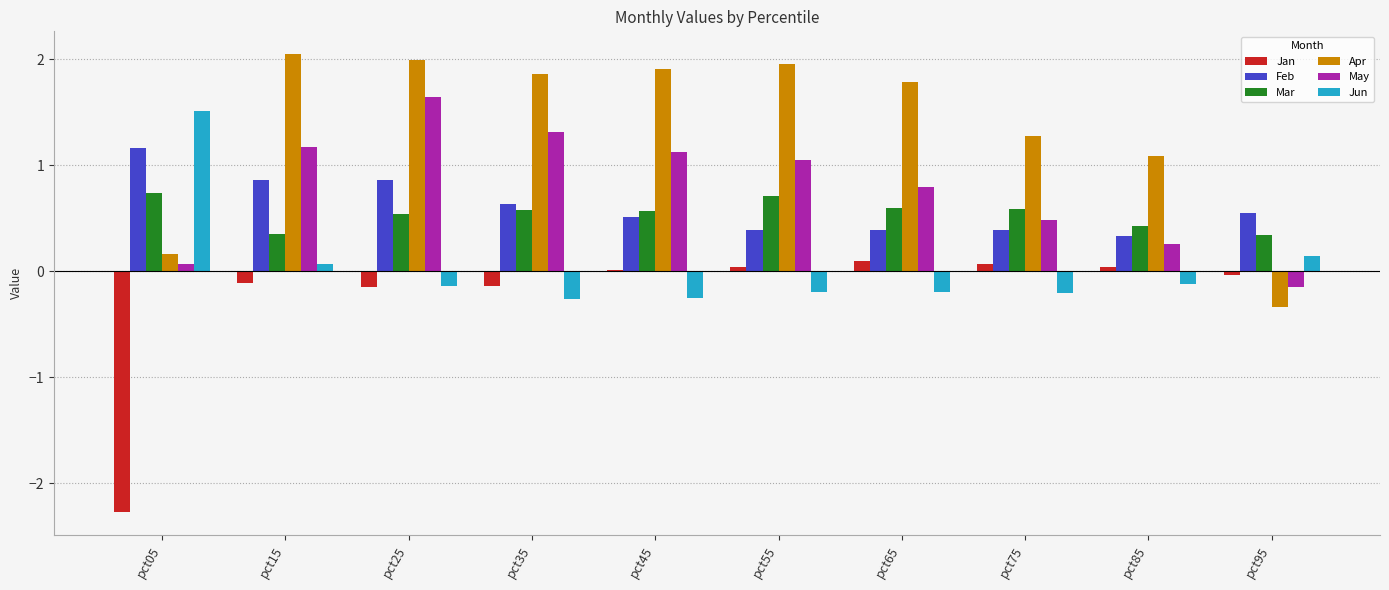

What are all the series names shown in the legend?

Jan, Feb, Mar, Apr, May, Jun